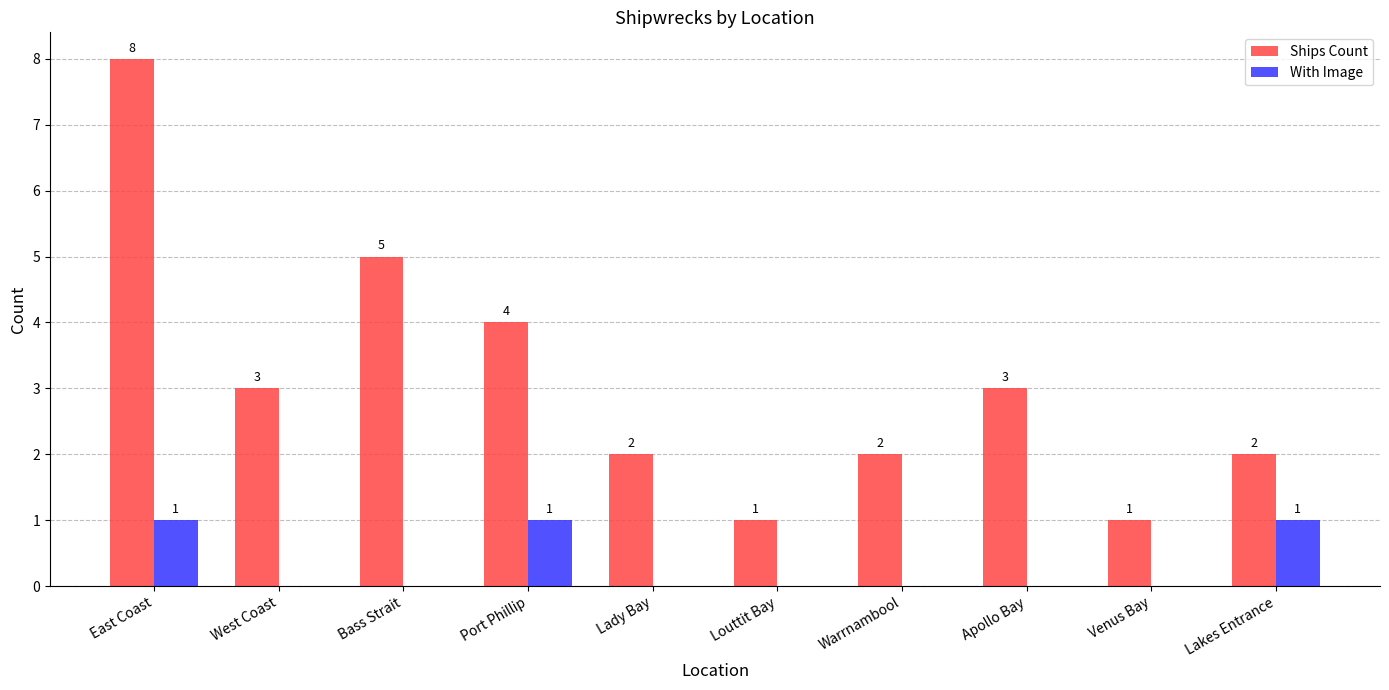

Which category has the highest value in the Ships Count series?

East Coast